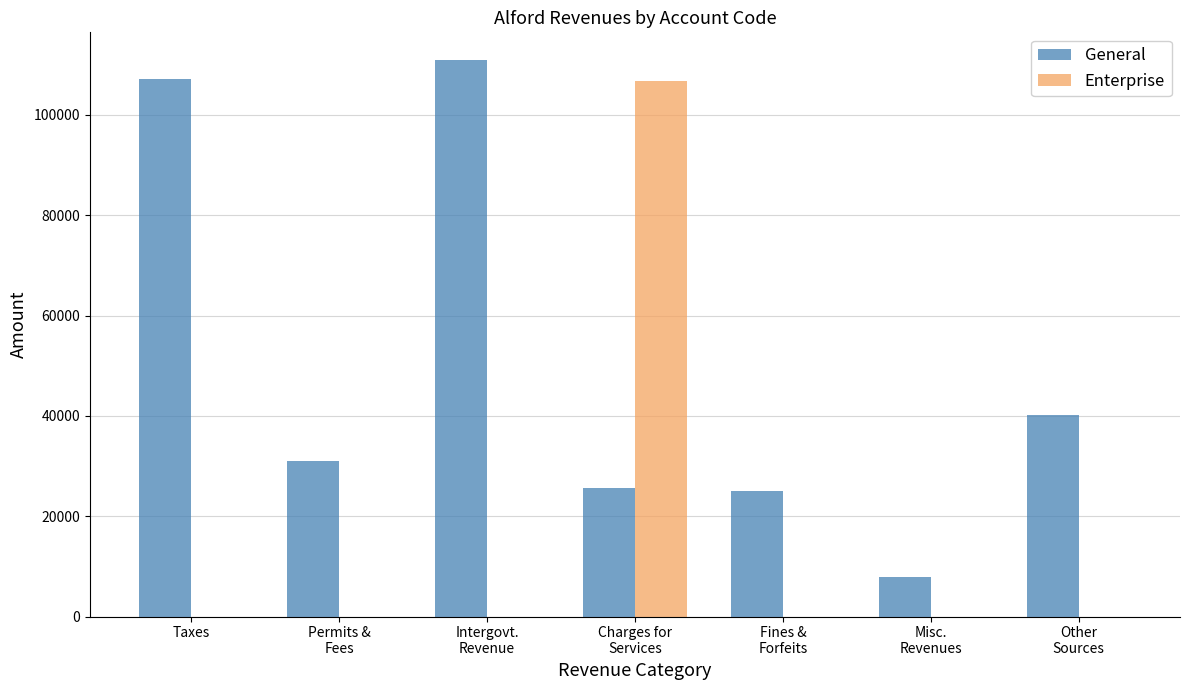

Between Fines &
Forfeits and Misc.
Revenues, which series saw the biggest shift?

General